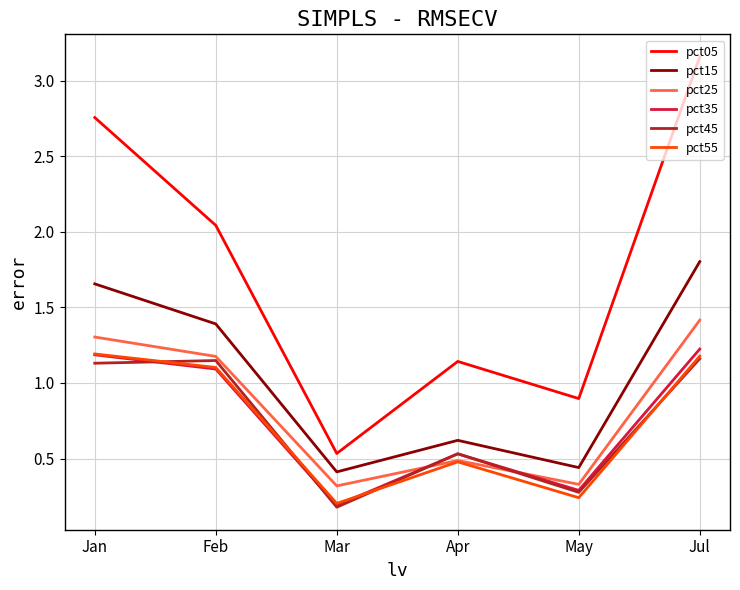

Which series has the widest spread of values?

pct05